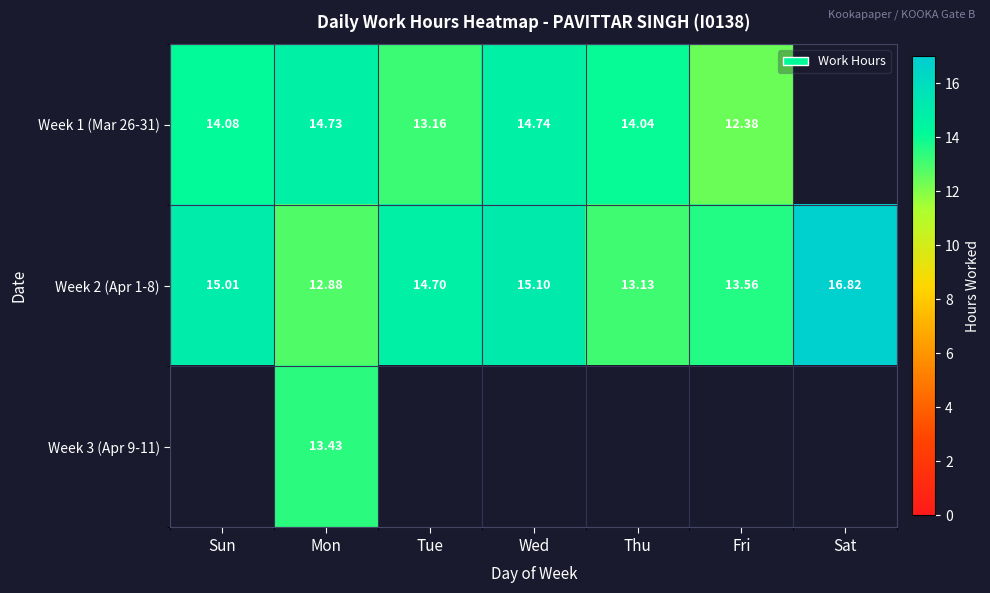

List the labels in order of Week 2 (Apr 1-8) value, smallest first.

Mon, Thu, Fri, Tue, Sun, Wed, Sat